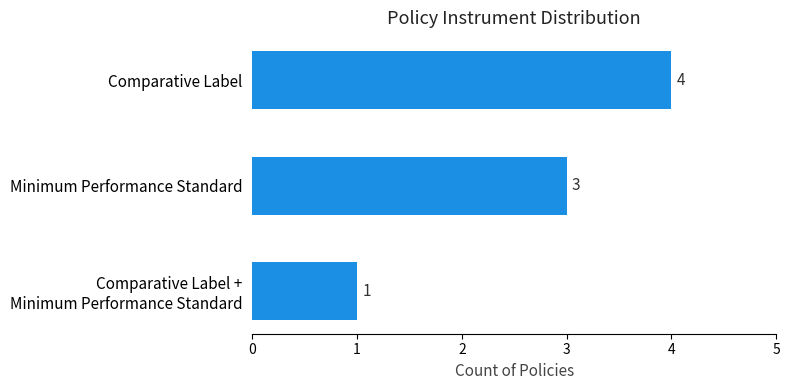

How many bars are there in total?

3